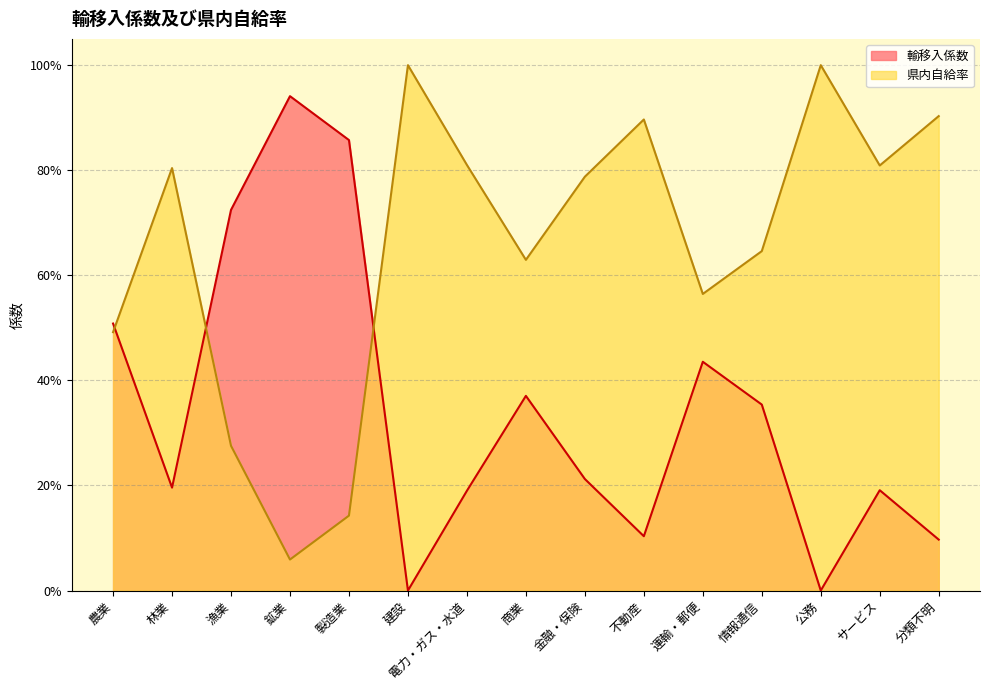

At which category does the chart reach its minimum across all series?

建設